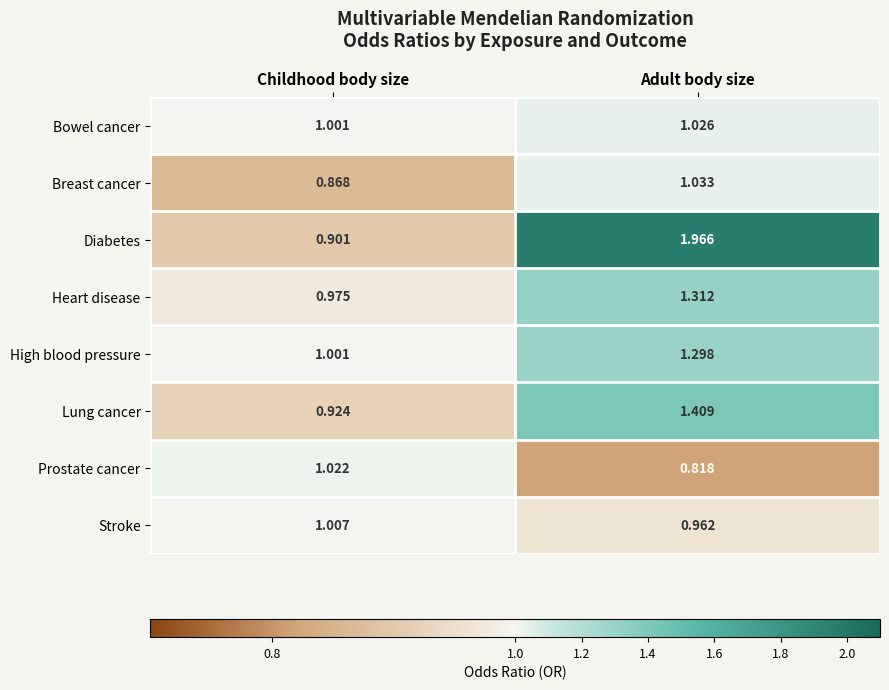

Between Childhood body size and Adult body size, which series saw the biggest shift?

Diabetes